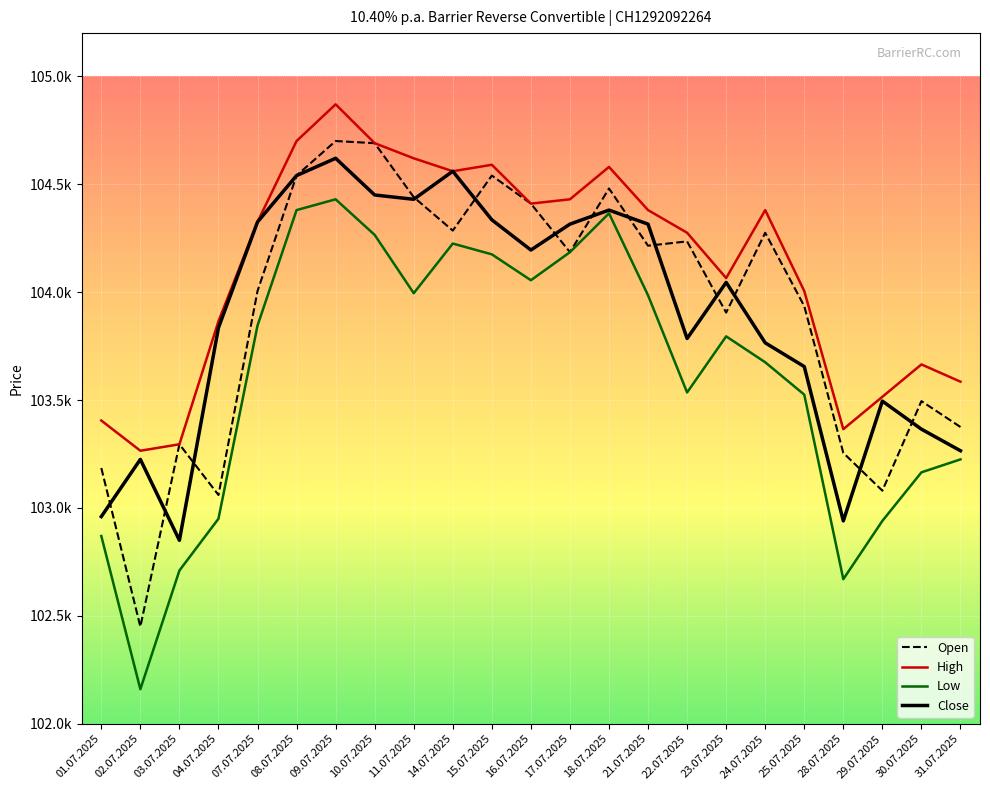

Does the chart have visible grid lines?

Yes